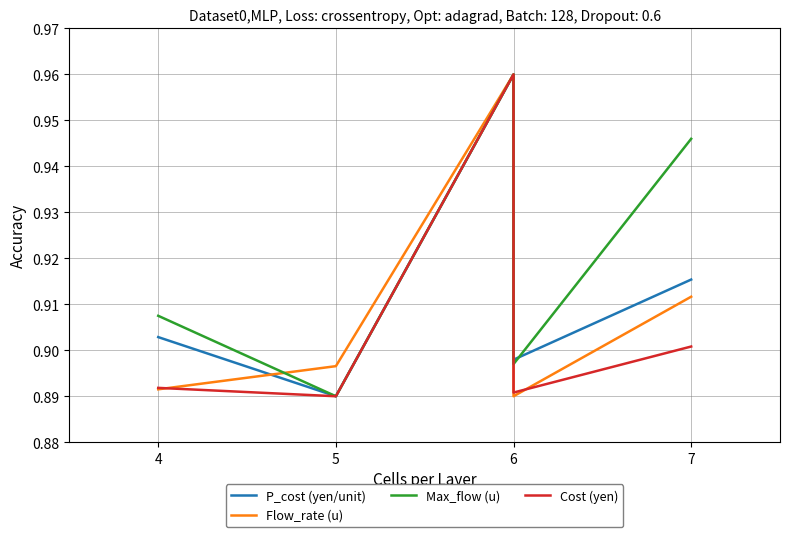

At how many categories does at least one series exceed 0?

5